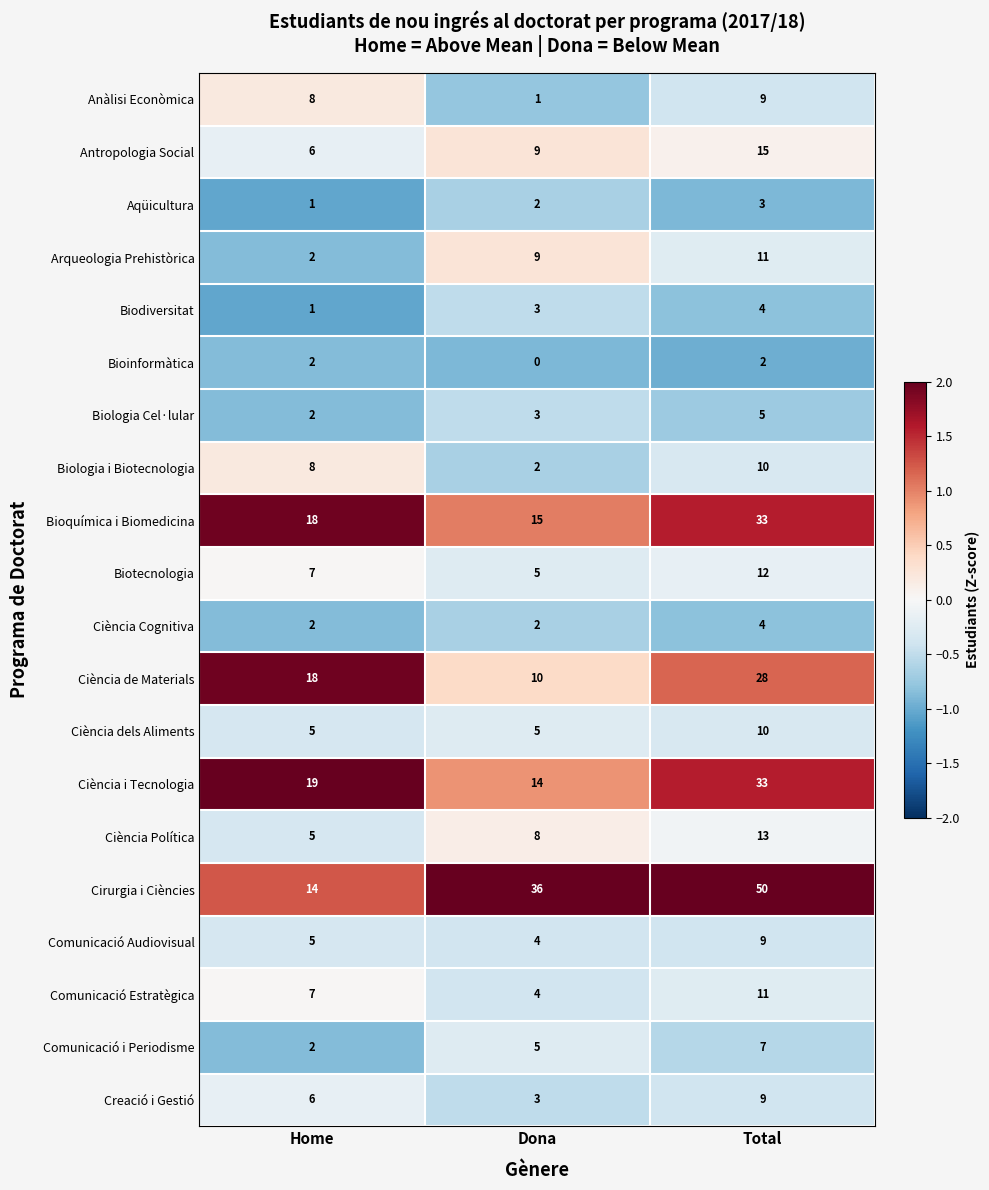

What is the sum of all Biologia i Biotecnologia values?

20